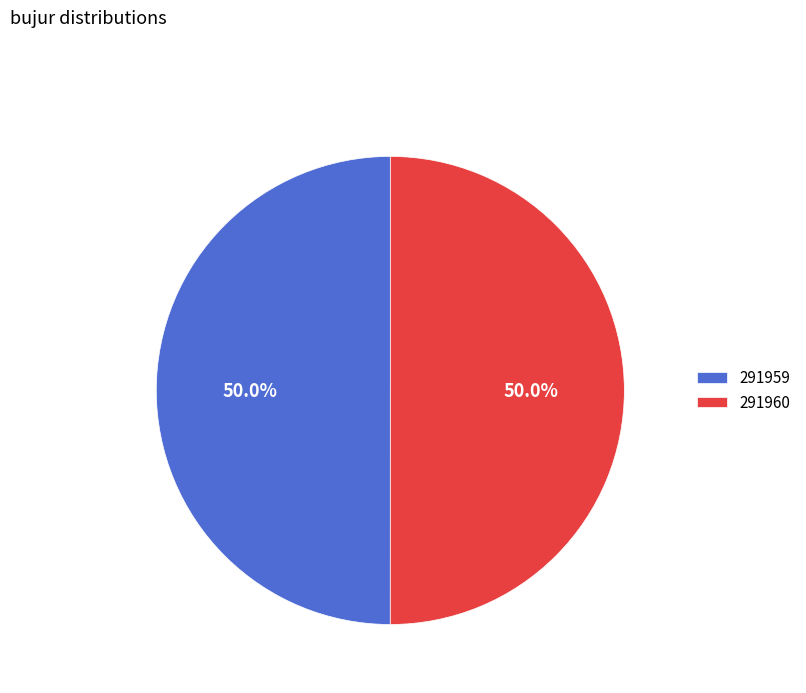

Approximately how many times larger is the value at 291960 compared to 291959?

1.0